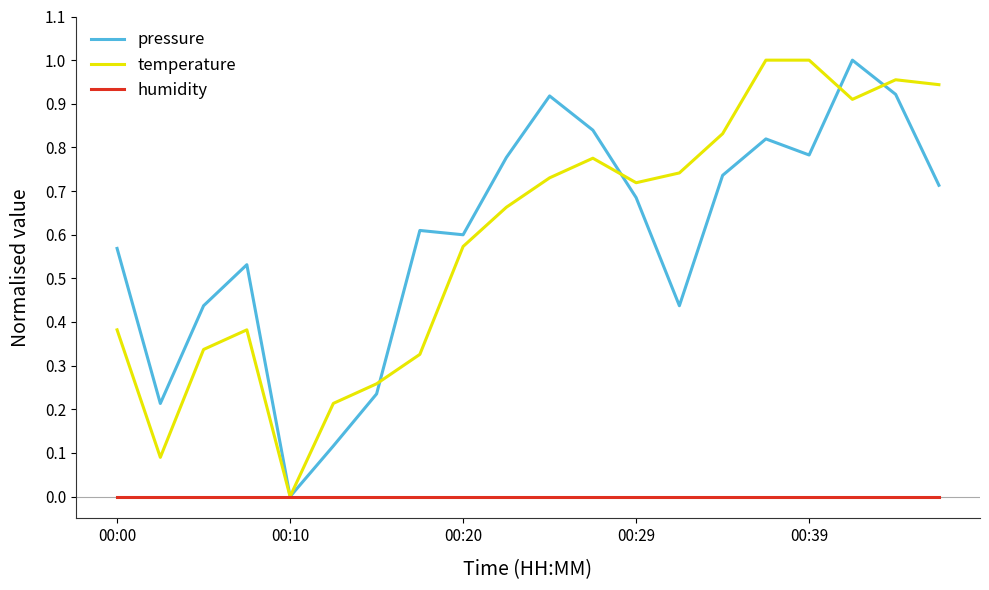

Does the chart have visible grid lines?

No